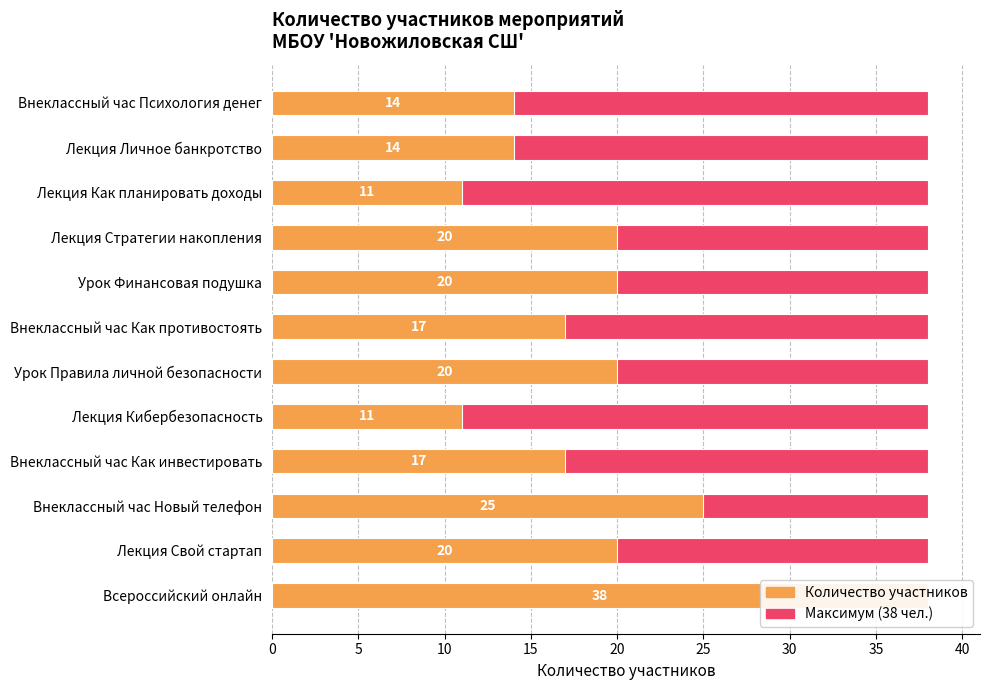

Is the value of Максимум (38) at 10 greater than the value of Количество участников at 15?

No